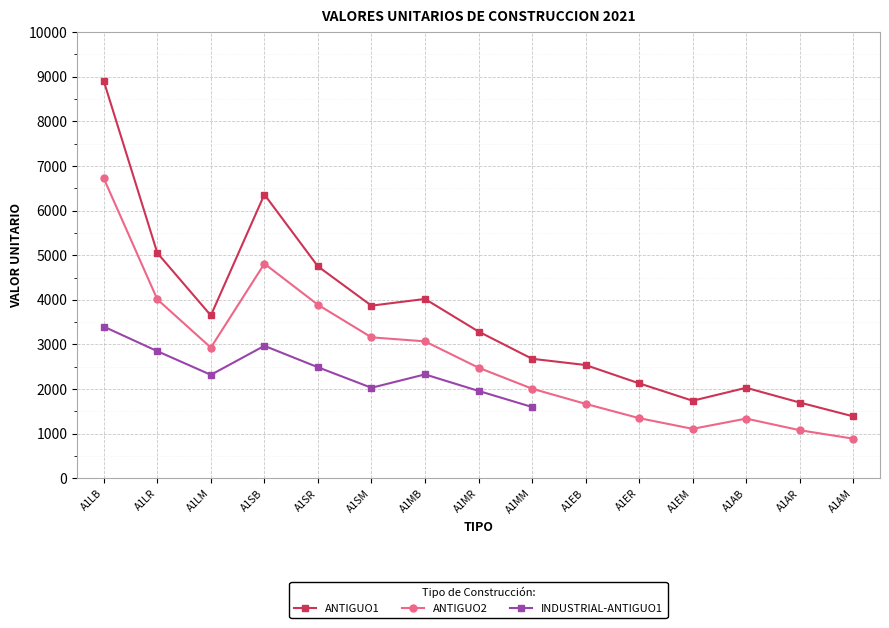

Rank the series at A1MR from lowest to highest value.

INDUSTRIAL-ANTIGUO1, ANTIGUO2, ANTIGUO1